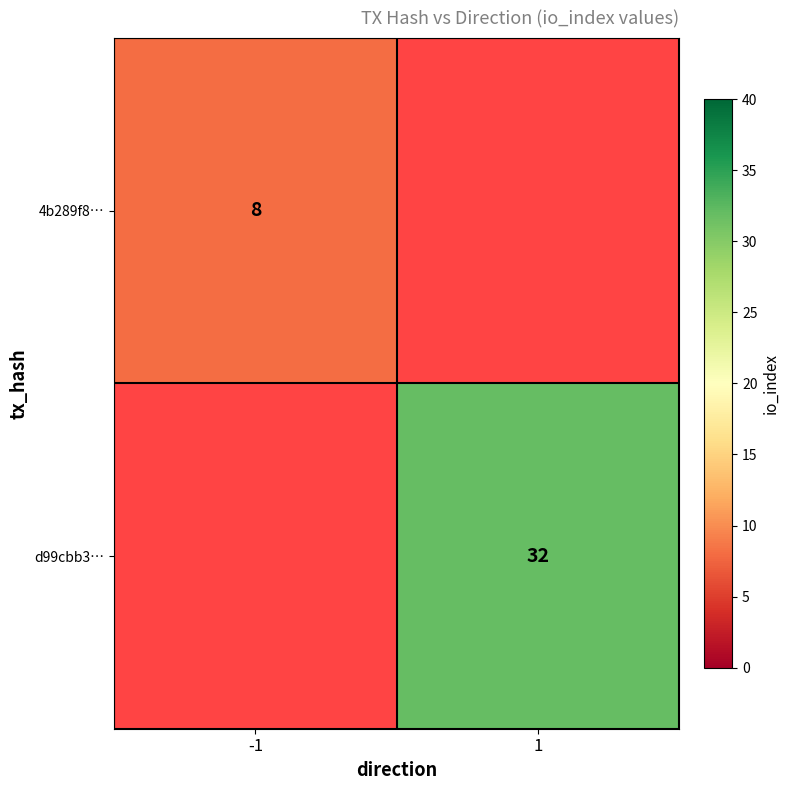

Is it true that 4b289f8… equals 8 at -1?

True